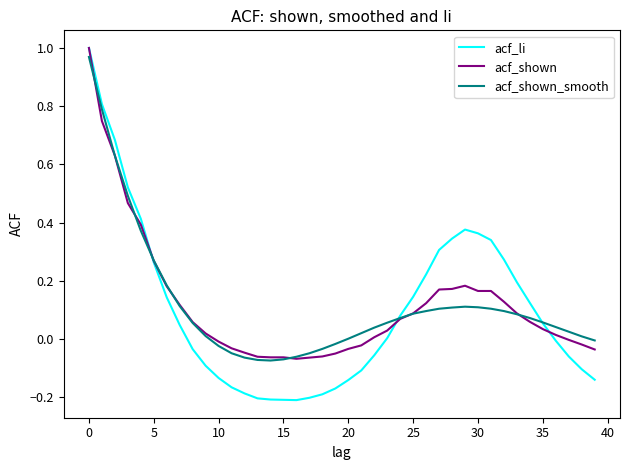

Which series has the largest range (max minus min)?

acf_li